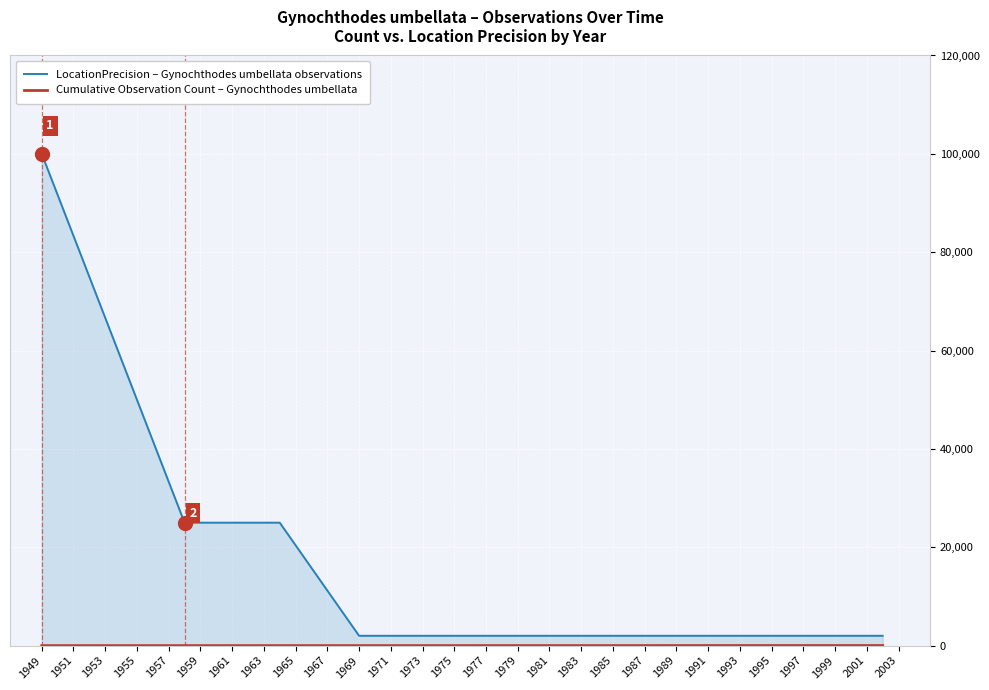

What is the highest value of the LocationPrecision – Gynochthodes umbellata observations series?

100000